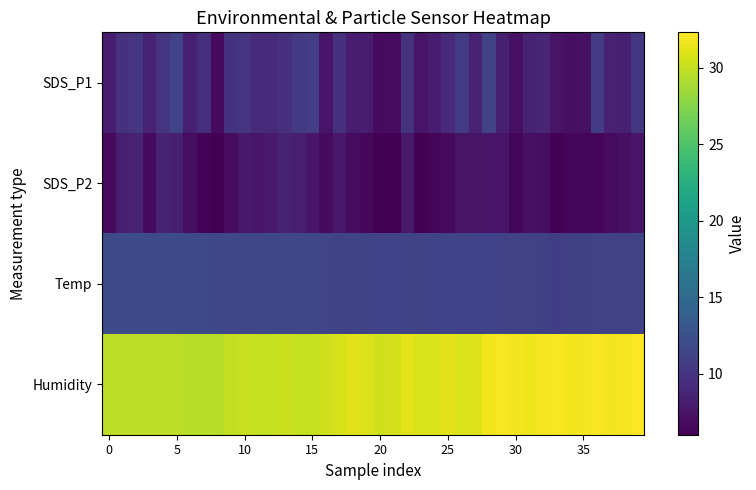

Reading left to right, extract all data points from this chart.

SDS_P1: 8.1	9.8	10.2	8.5	10.0	11.3	8.3	9.6	6.8	9.9	10.0	9.1	9.2	9.6	10.5	10.8	7.5	9.8	8.0	8.0	6.8	6.9	9.9	7.5	8.0	9.3	10.6	8.4	11.2	8.4	7.2	8.7	8.8	7.4	7.1	7.2	10.7	8.4	8.3	10.3
SDS_P2: 6.7	8.3	8.5	6.8	8.5	8.3	7.0	6.3	6.1	6.9	7.8	7.6	7.9	8.6	8.3	7.7	6.8	7.8	6.9	6.6	6.1	6.1	7.8	6.1	6.4	6.7	7.4	7.4	7.5	7.5	6.4	7.2	7.0	6.0	6.4	6.5	6.4	6.9	7.2	7.6
Temp: 12.1	12.1	12.1	12.1	12.0	12.0	11.9	11.8	11.7	11.6	11.6	11.6	11.7	11.6	11.6	11.6	11.5	11.4	11.4	11.4	11.3	11.3	11.4	11.4	11.3	11.3	11.3	11.3	11.3	11.2	11.2	11.1	11.0	10.9	11.0	11.0	11.1	11.1	11.1	11.1
Humidity: 29.7	29.7	29.7	29.7	29.7	29.7	29.6	29.6	29.5	29.9	30.1	30.0	30.0	30.2	30.0	30.0	30.4	30.7	31.1	30.9	30.4	30.6	31.2	30.8	30.8	31.2	30.8	30.9	31.7	32.0	31.8	31.6	31.9	32.0	31.7	31.8	32.1	31.8	31.9	32.3